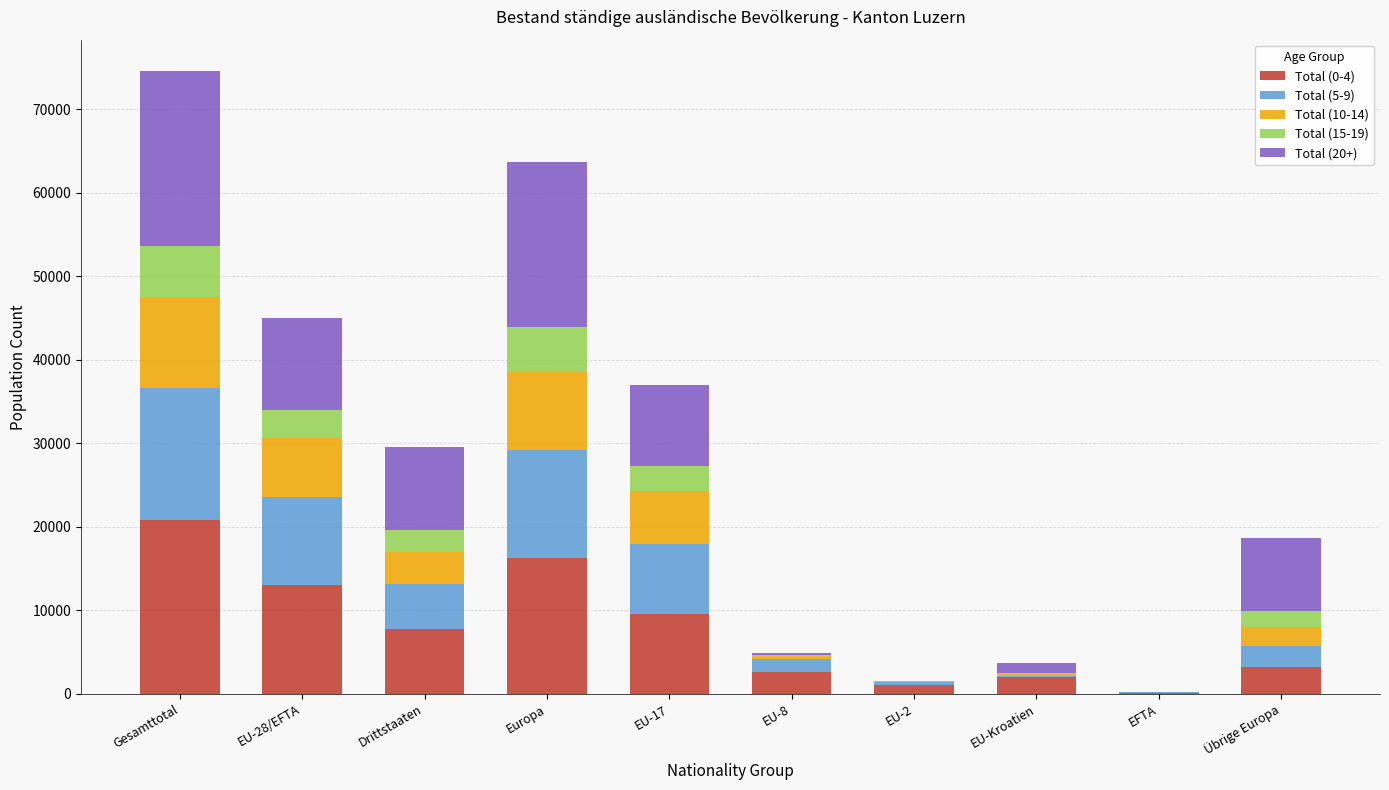

At which category is the sum across all series the highest?

Gesamttotal